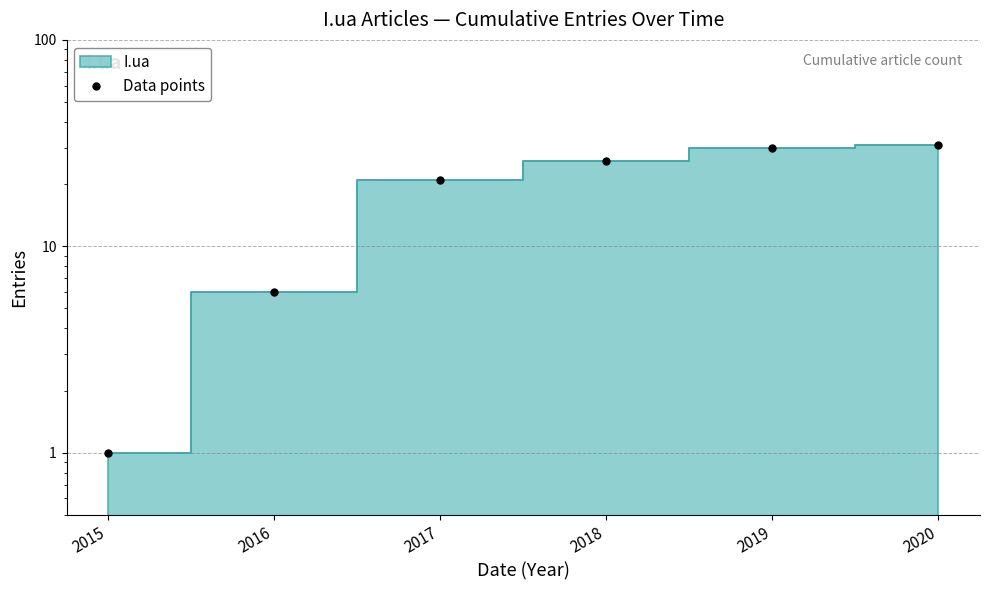

How many data points are less than 26?

3